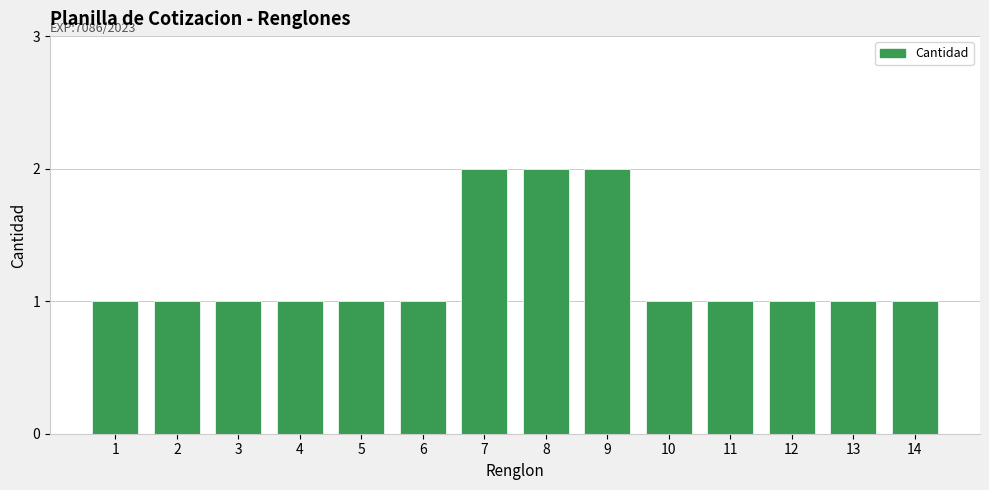

Are the bars grouped side by side (vs. stacked)?

No